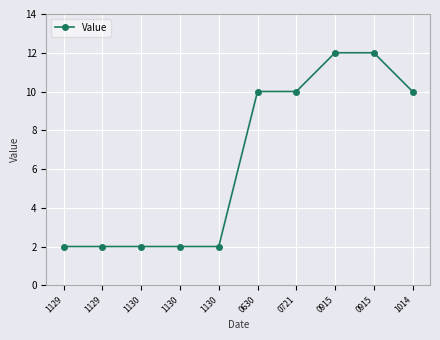

How many data points are less than 10?

5